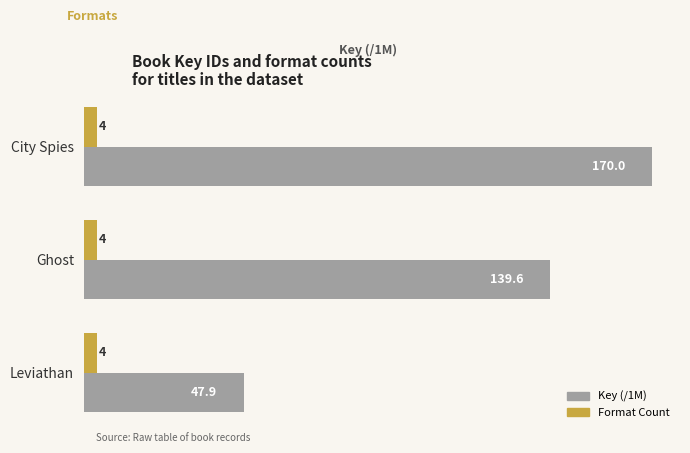

At which label is Key (/1M) closest to 108?

Ghost